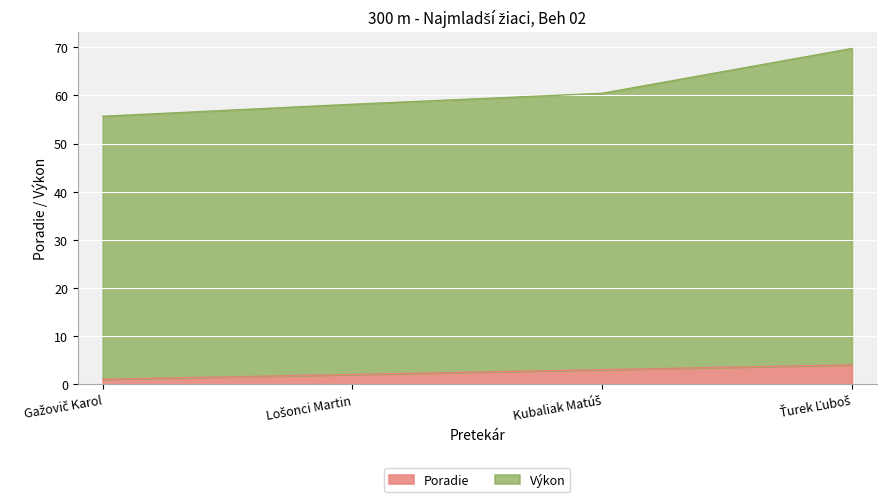

Reading left to right, transcribe all the data shown in this chart.

Poradie: Gažovič Karol=1.0	Lošonci Martin=2.0	Kubaliak Matúš=3.0	Ťurek Ľuboš=4.0
Výkon: Gažovič Karol=55.7	Lošonci Martin=58.2	Kubaliak Matúš=60.4	Ťurek Ľuboš=69.8